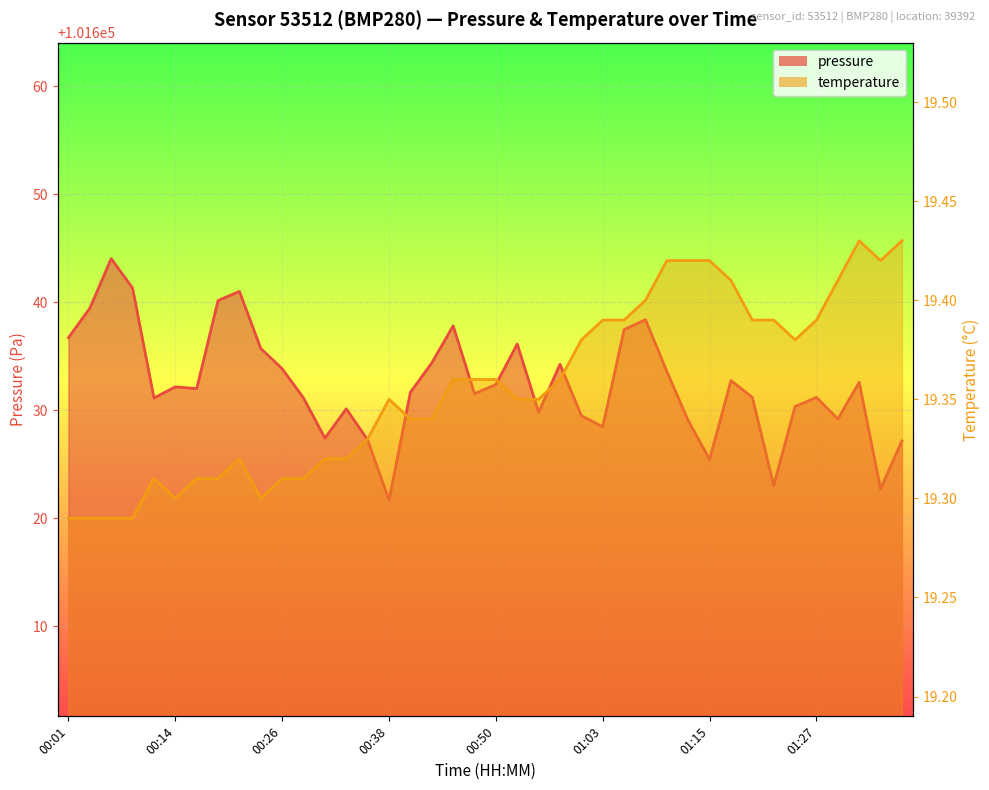

How many lines are shown in the chart?

2